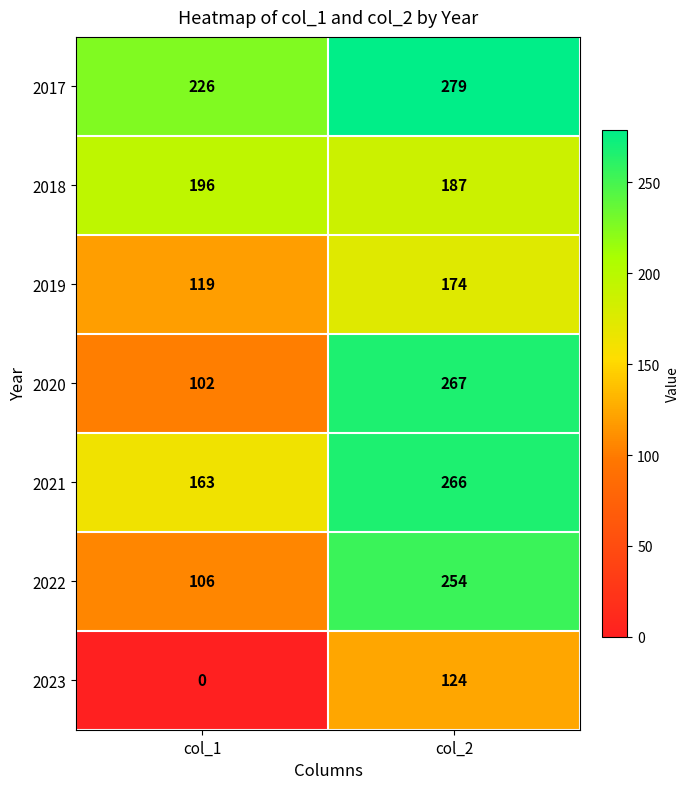

List the labels in order of 2023 value, largest first.

col_2, col_1